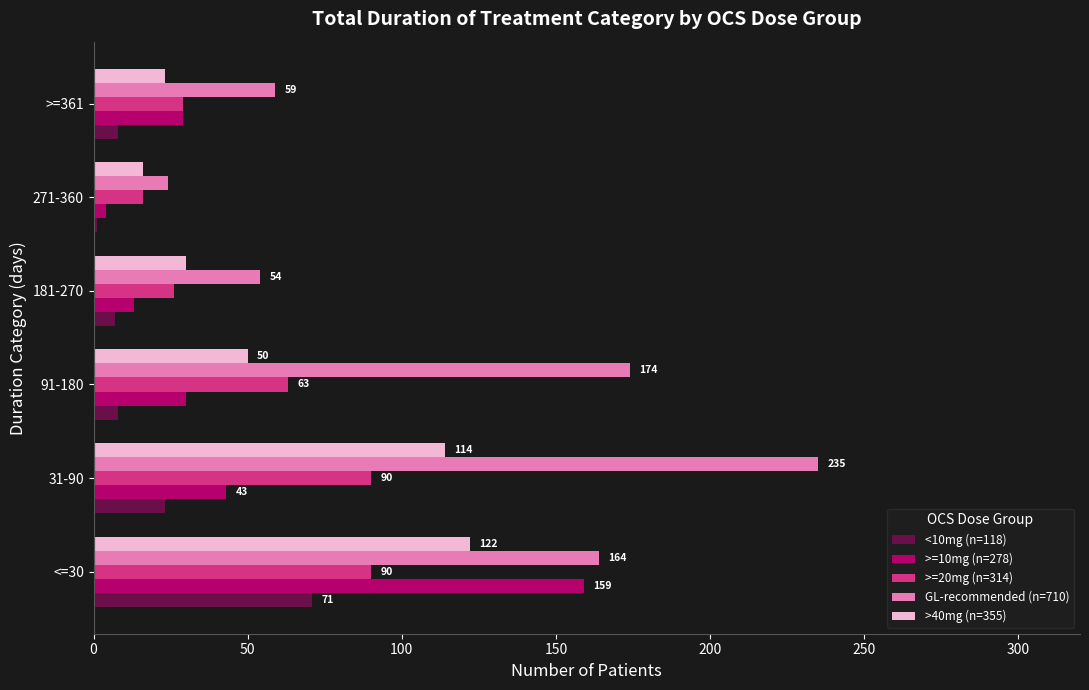

What is the maximum value shown in the chart?

235